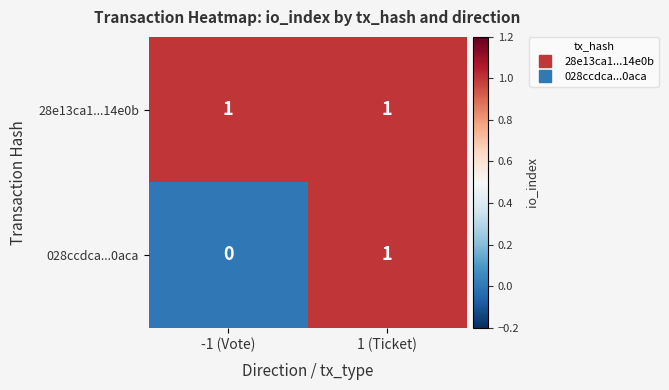

Count the number of categories in the chart.

2